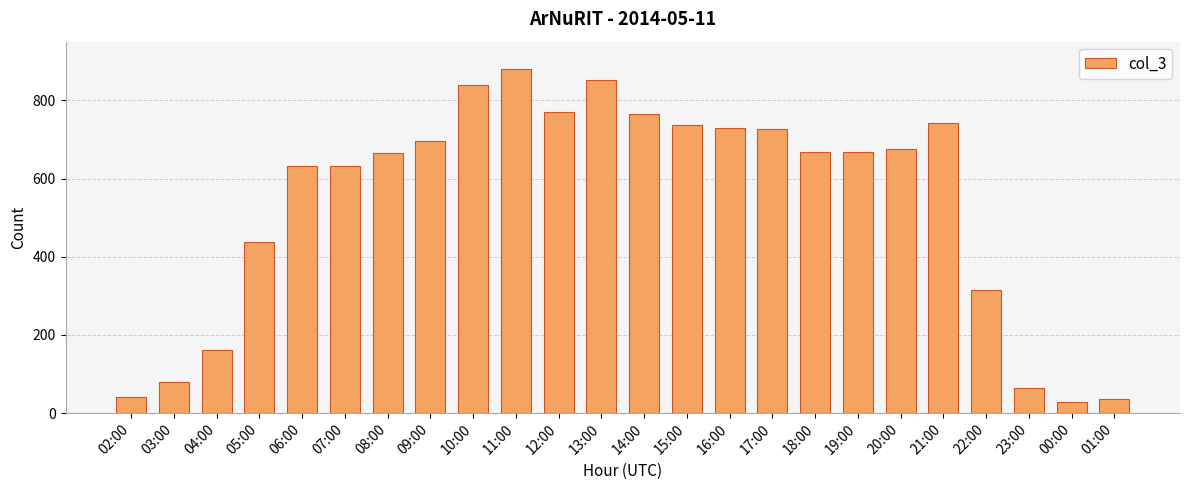

What is the greatest value displayed?

879